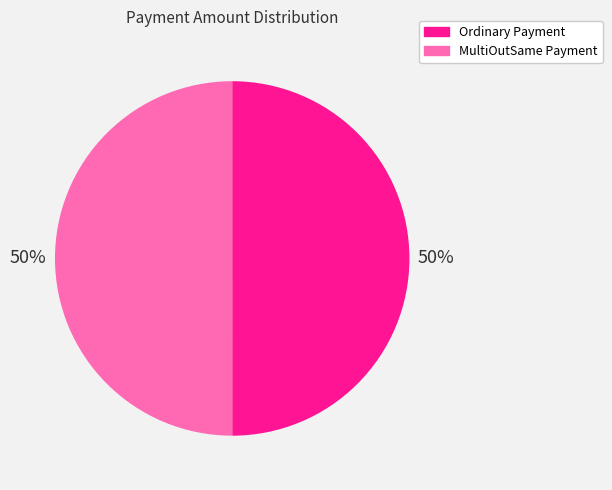

How many slices are in this pie chart?

2